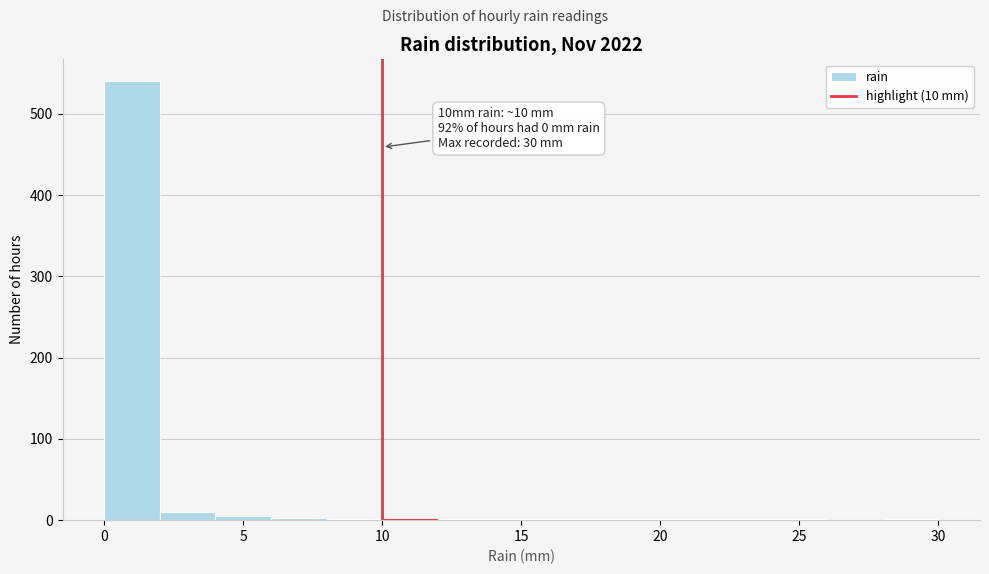

Over which range of the x-axis is the bar tallest?

0 to 2